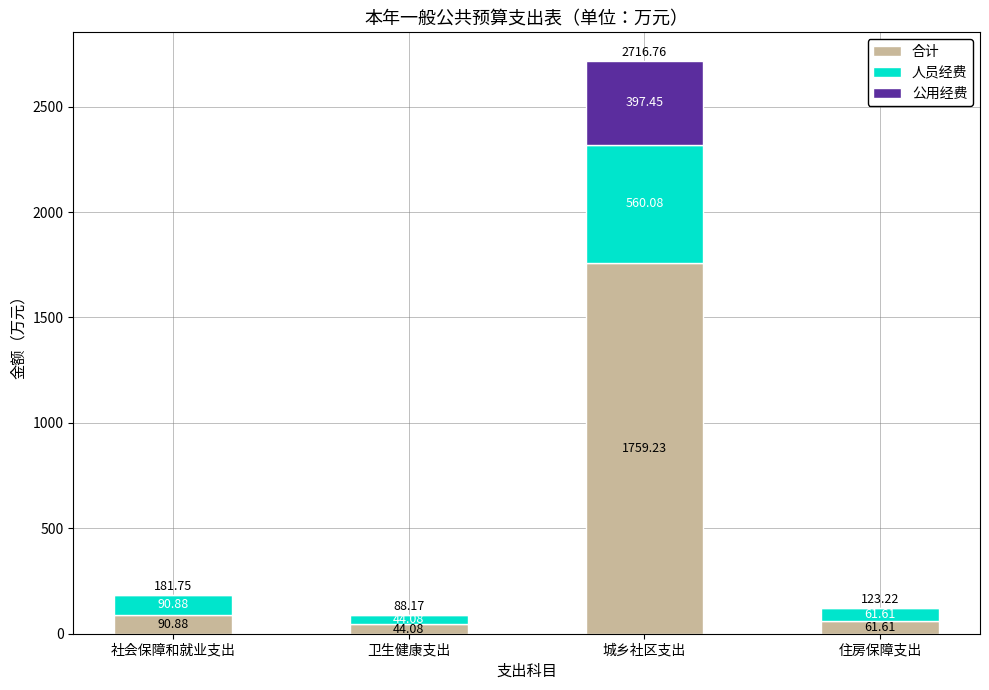

Are the bars grouped side by side (vs. stacked)?

No